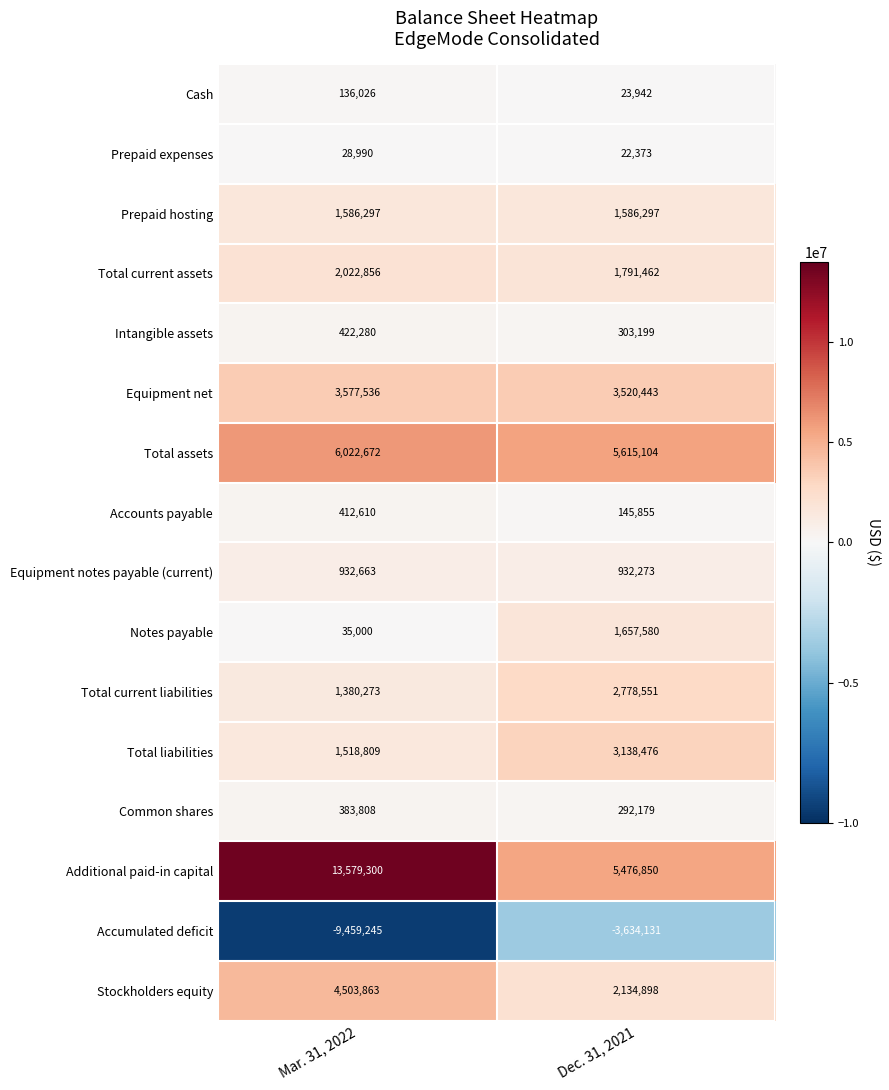

At Dec. 31, 2021, list the series in order from smallest to largest.

Accumulated deficit, Prepaid expenses, Cash, Accounts payable, Common shares, Intangible assets, Equipment notes payable (current), Prepaid hosting, Notes payable, Total current assets, Stockholders equity, Total current liabilities, Total liabilities, Equipment net, Additional paid-in capital, Total assets